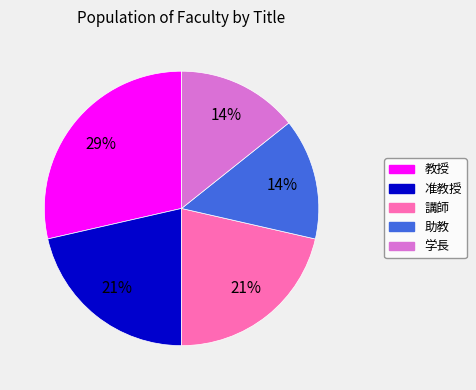

Count the number of slices in the pie.

5